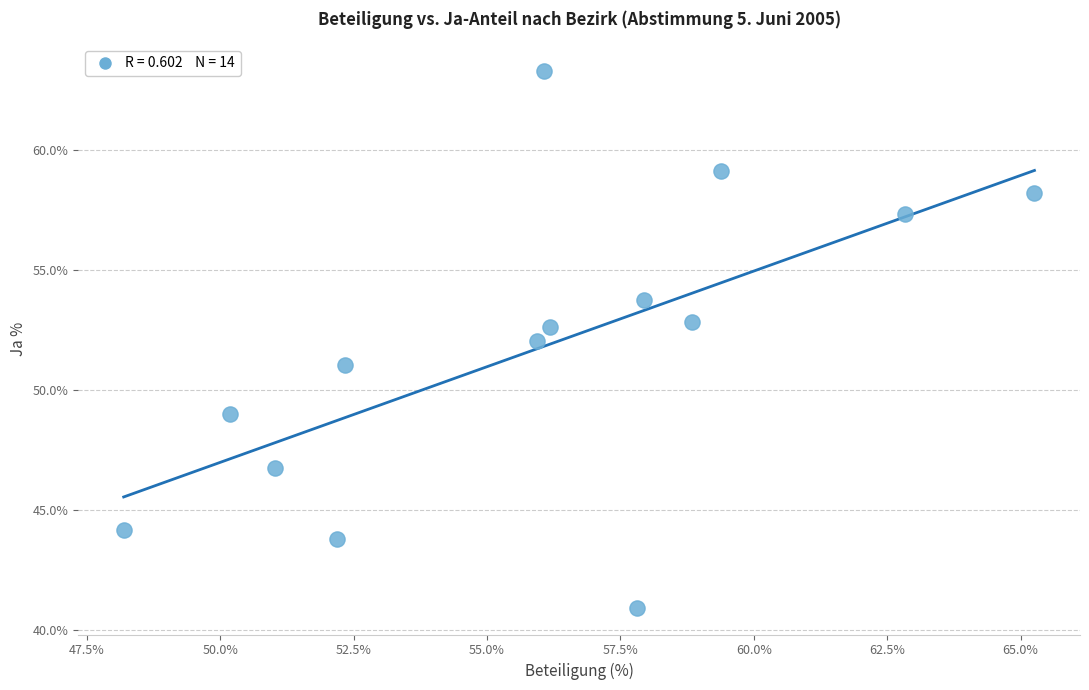

What is the range of X values (max minus min)?

17.1